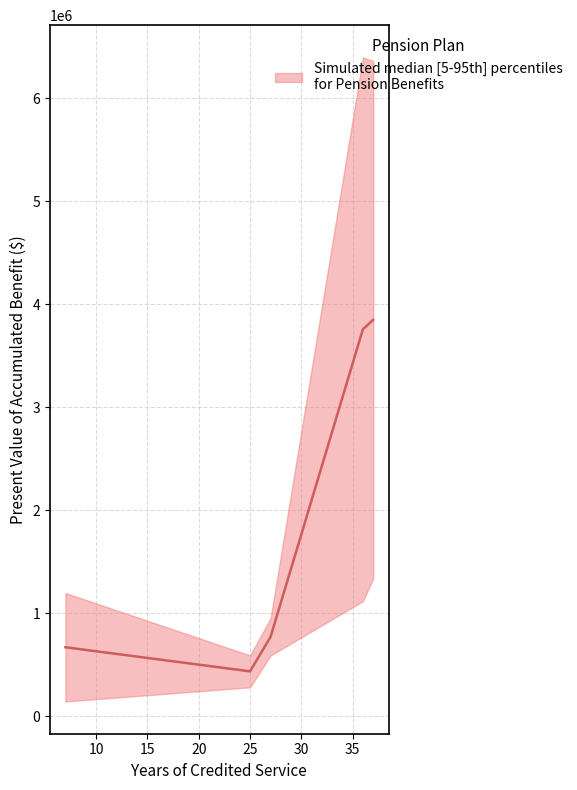

True or false: there are more than 1 points higher than both neighbors.

False